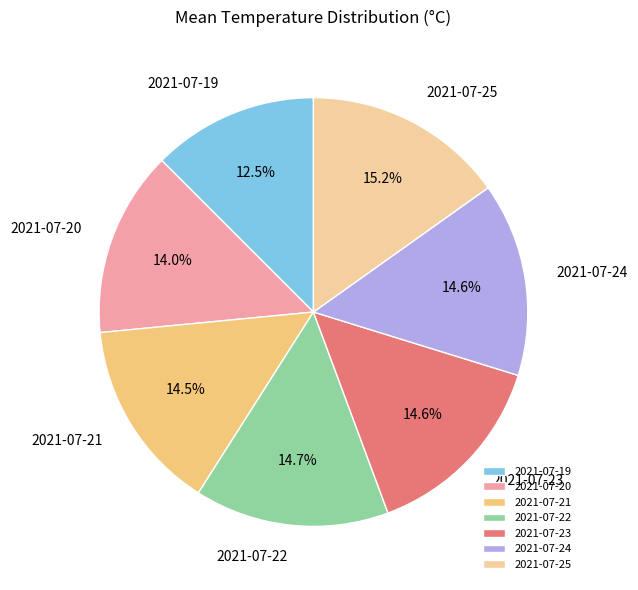

Does any single category account for the majority?

No